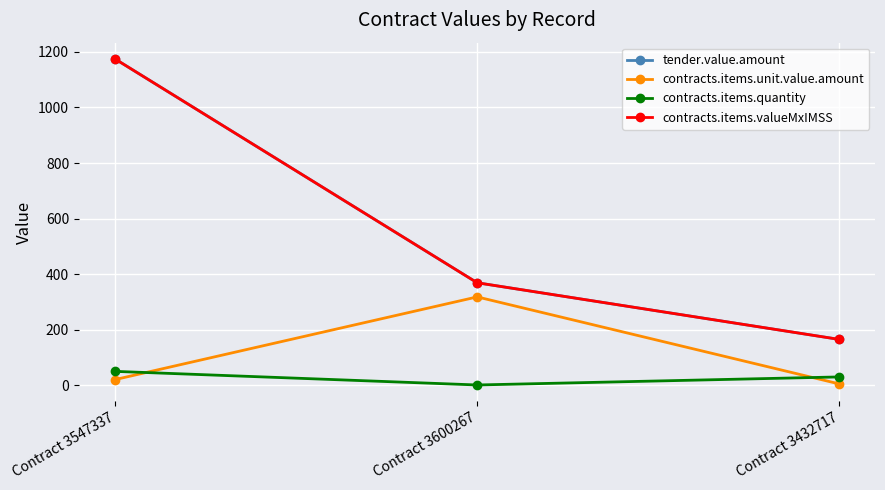

How many lines are shown in the chart?

4